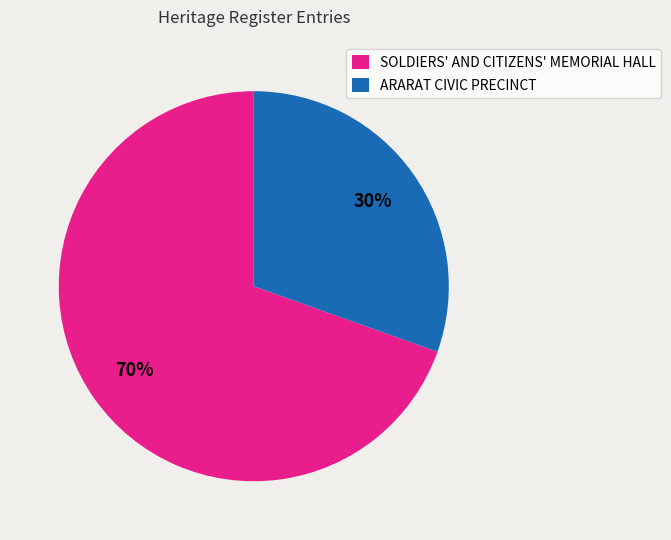

To the nearest percent, what percentage of the pie is SOLDIERS' AND CITIZENS' MEMORIAL HALL?

70%